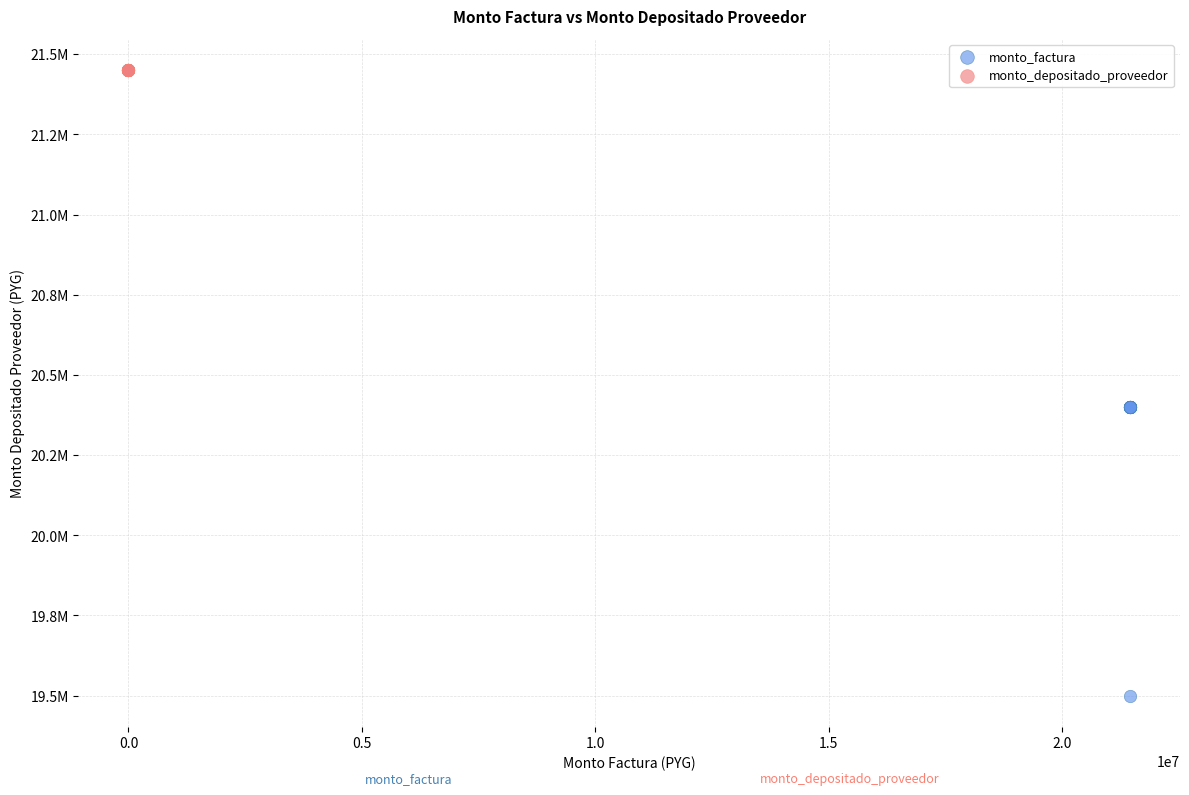

Which series contains the highest Y value?

monto_depositado_proveedor